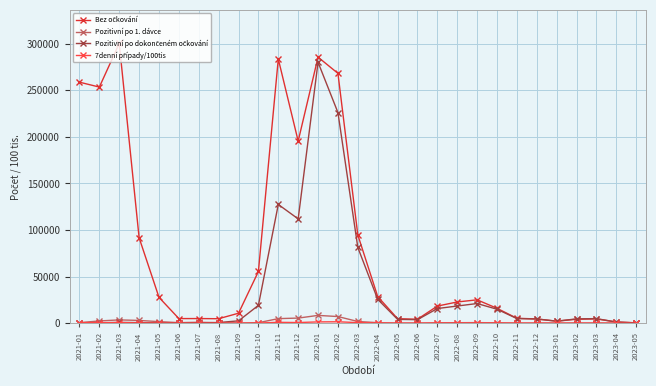

At which category does the chart reach its peak across all series?

2021-03